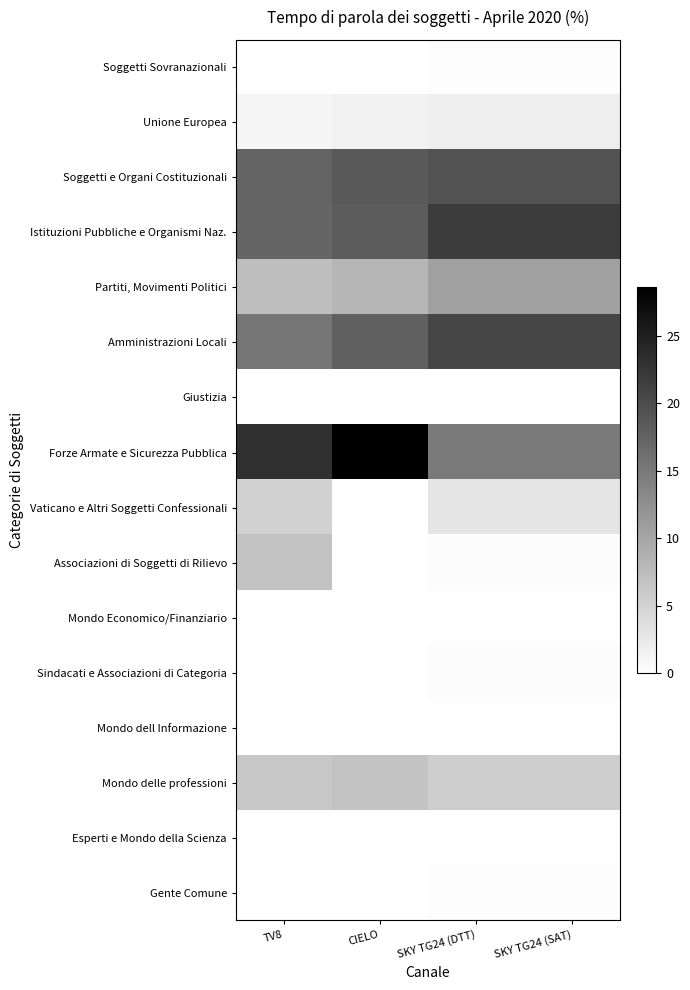

Which series changed the most between CIELO and SKY TG24 (SAT)?

Forze Armate e Sicurezza Pubblica